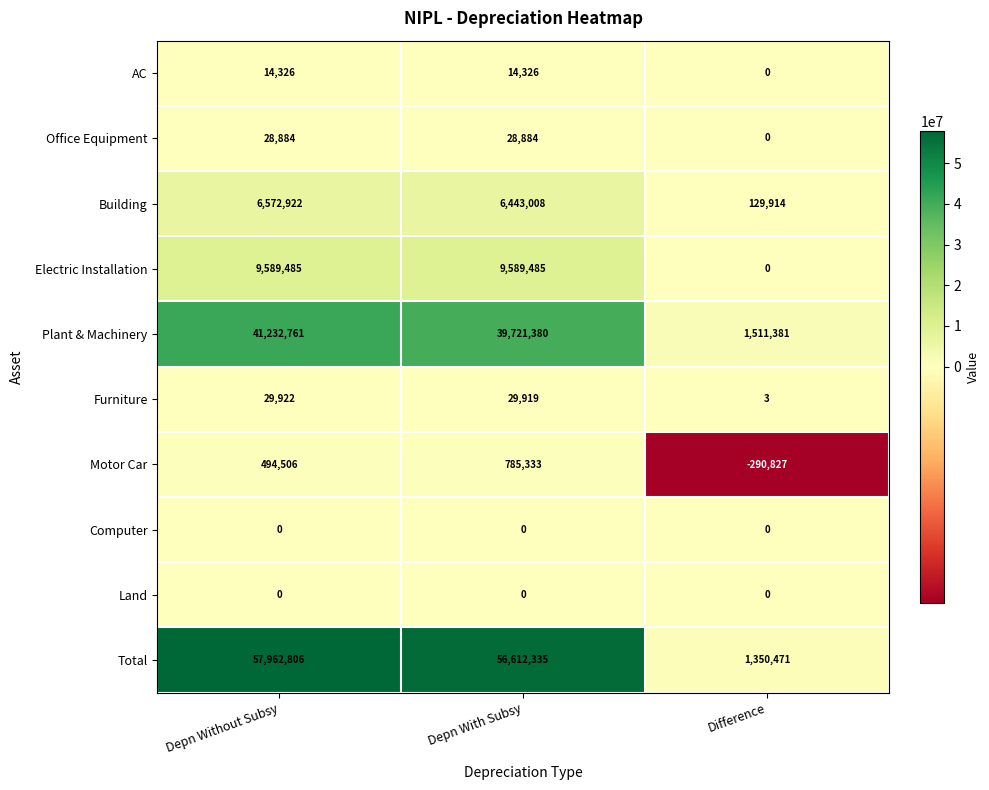

The value of Plant & Machinery at Depn Without Subsy is 67069030. True or false?

False